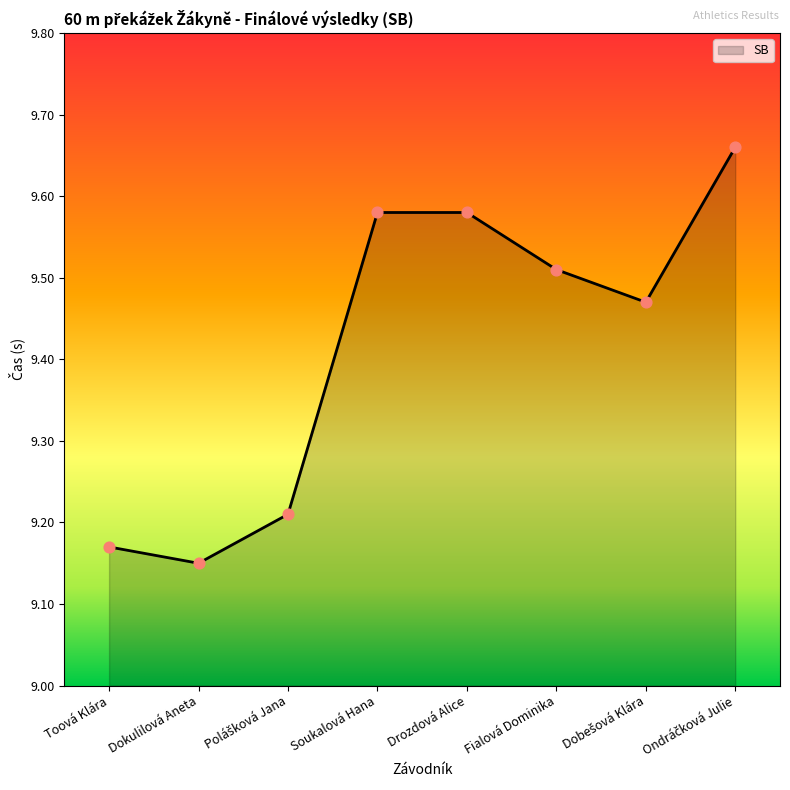

Between Fialová Dominika and Toová Klára, which is larger?

Fialová Dominika